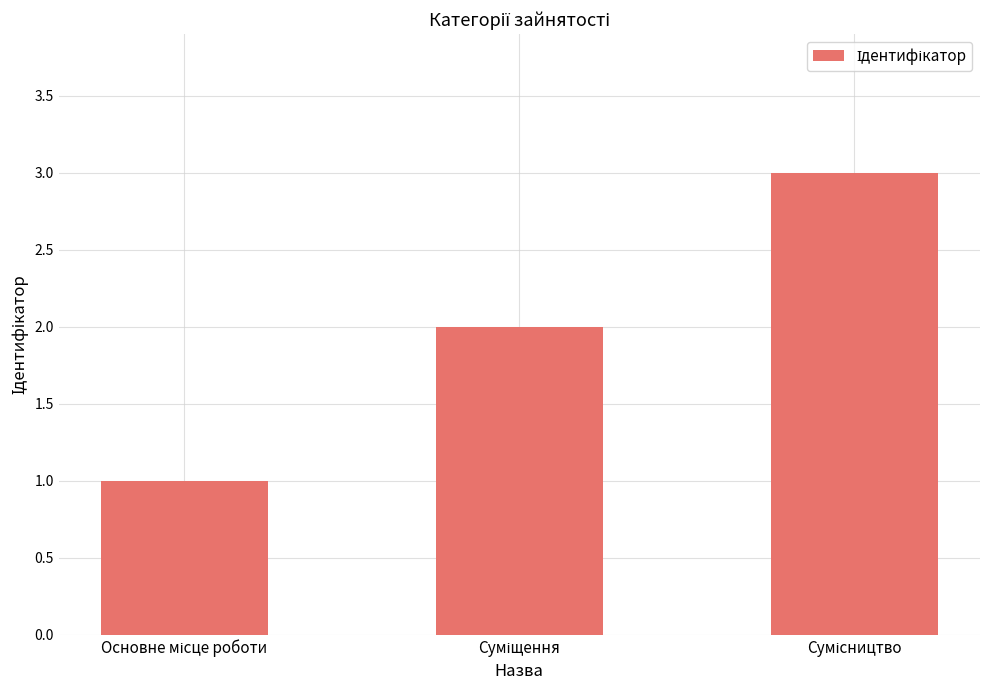

Reading left to right, transcribe all the data shown in this chart.

1	2	3